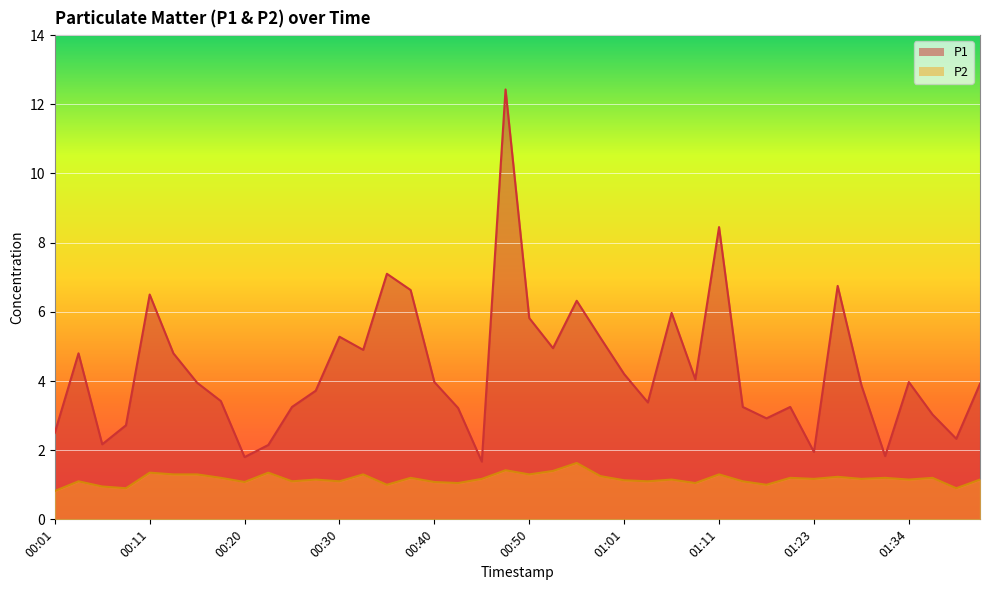

How many distinct data groups are displayed?

2